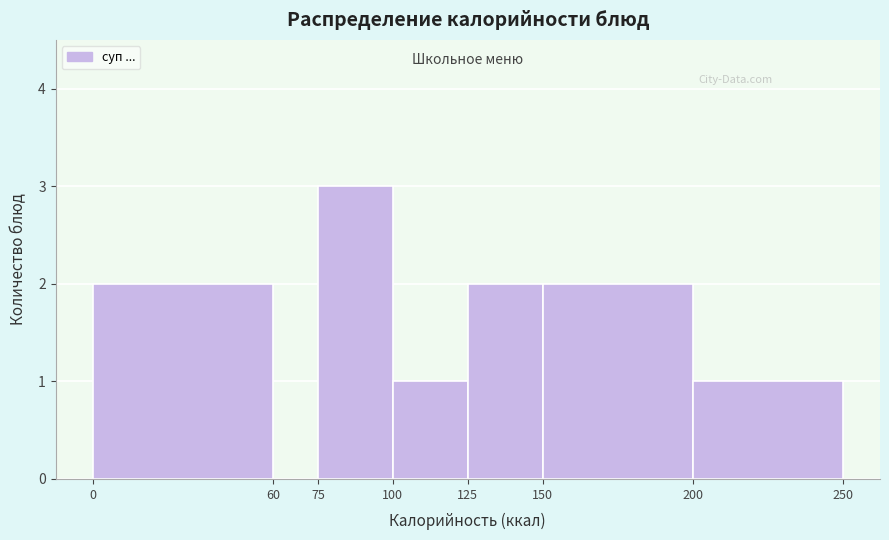

Reading left to right, list every bar in this chart as the range it spans on the x-axis followed by its height. The values are not printed on the chart, so give them approximately, as read against the axis.

0 to 60: 2
60 to 75: 0
75 to 100: 3
100 to 125: 1
125 to 150: 2
150 to 200: 2
200 to 250: 1